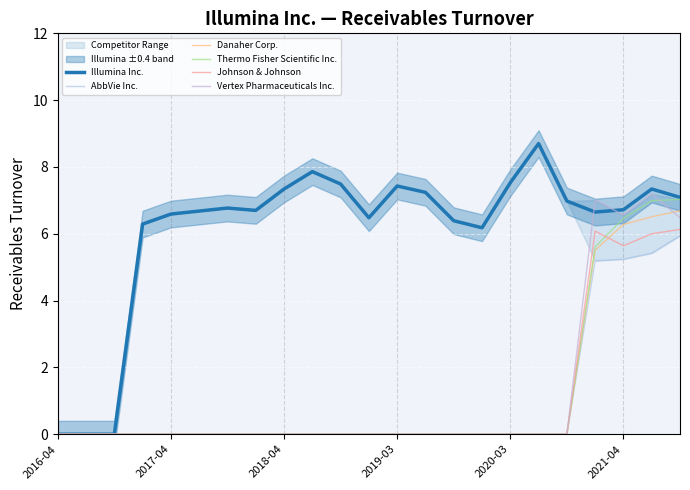

Which series has the largest total across all categories?

Illumina Inc.